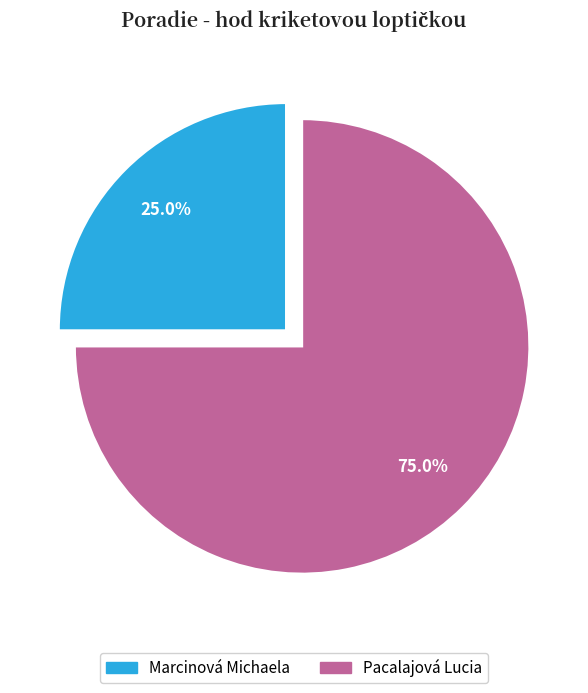

Count the number of slices in the pie.

2